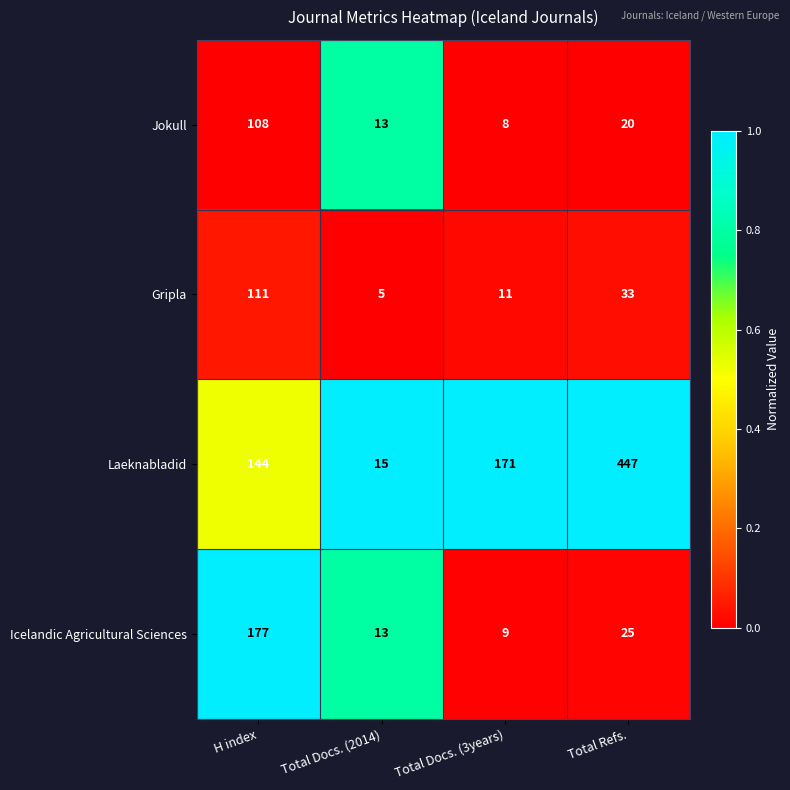

Which series has the largest total across all categories?

Laeknabladid